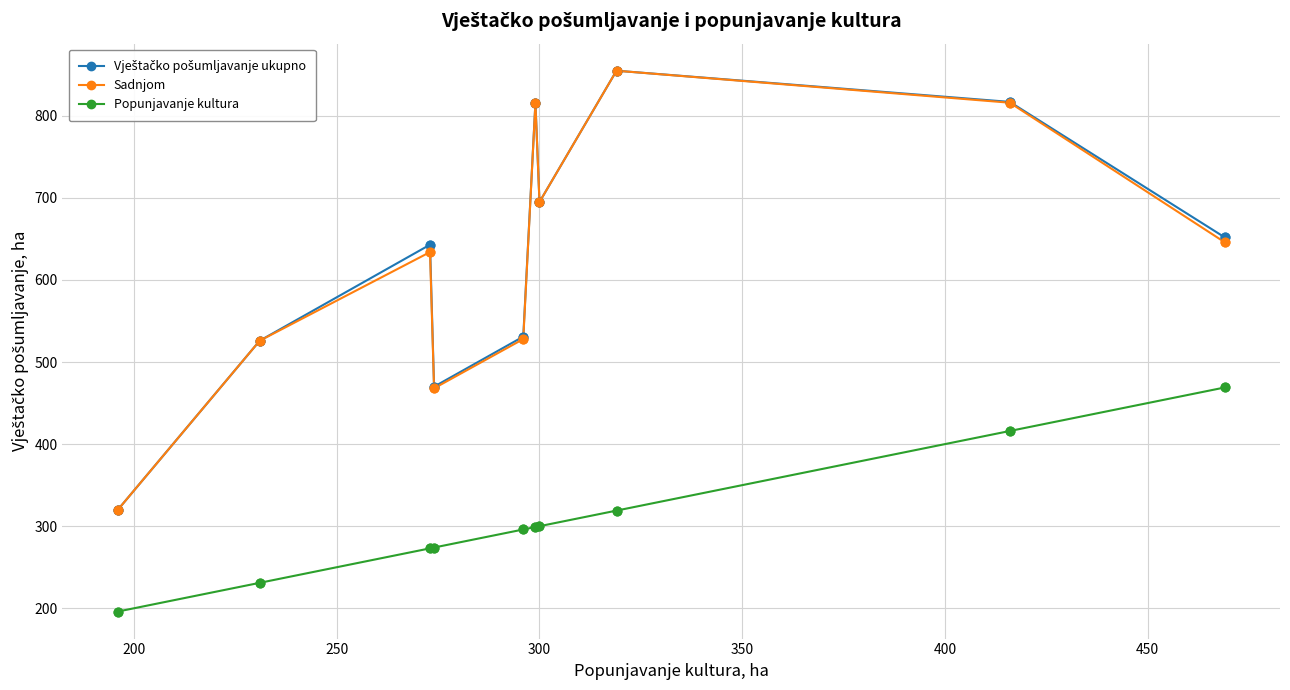

True or false: Popunjavanje kultura and Sadnjom cross at least once.

False